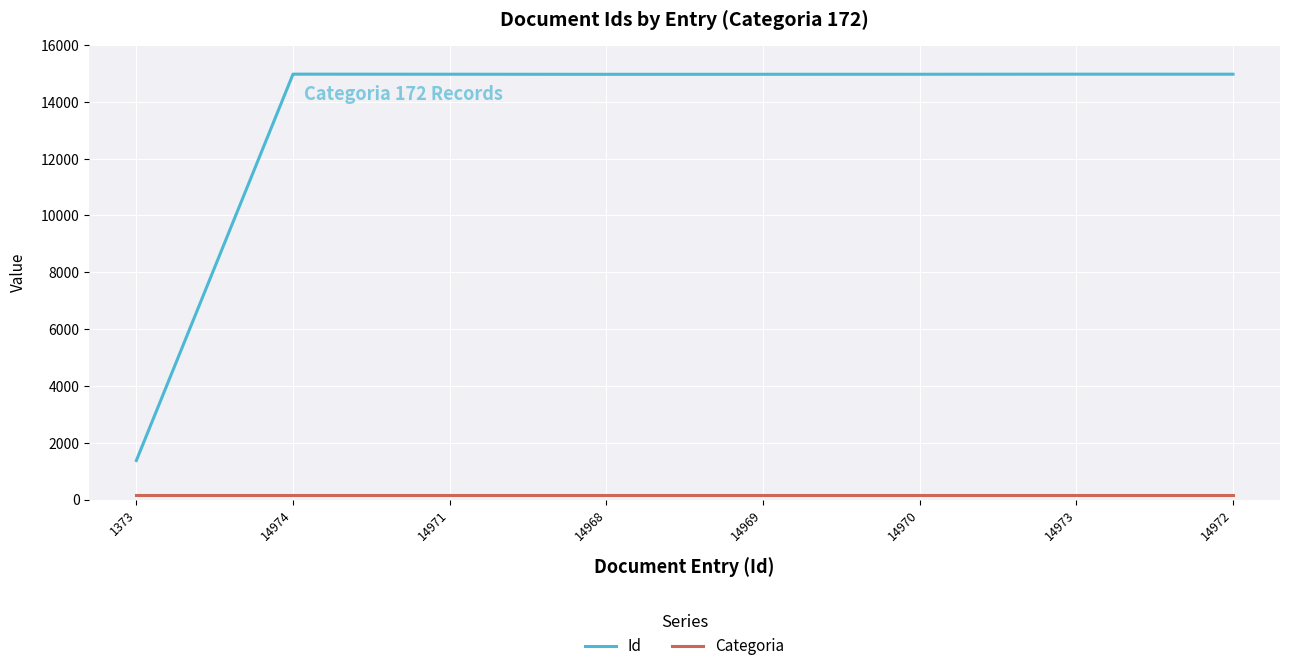

Which series has the largest total across all categories?

Id